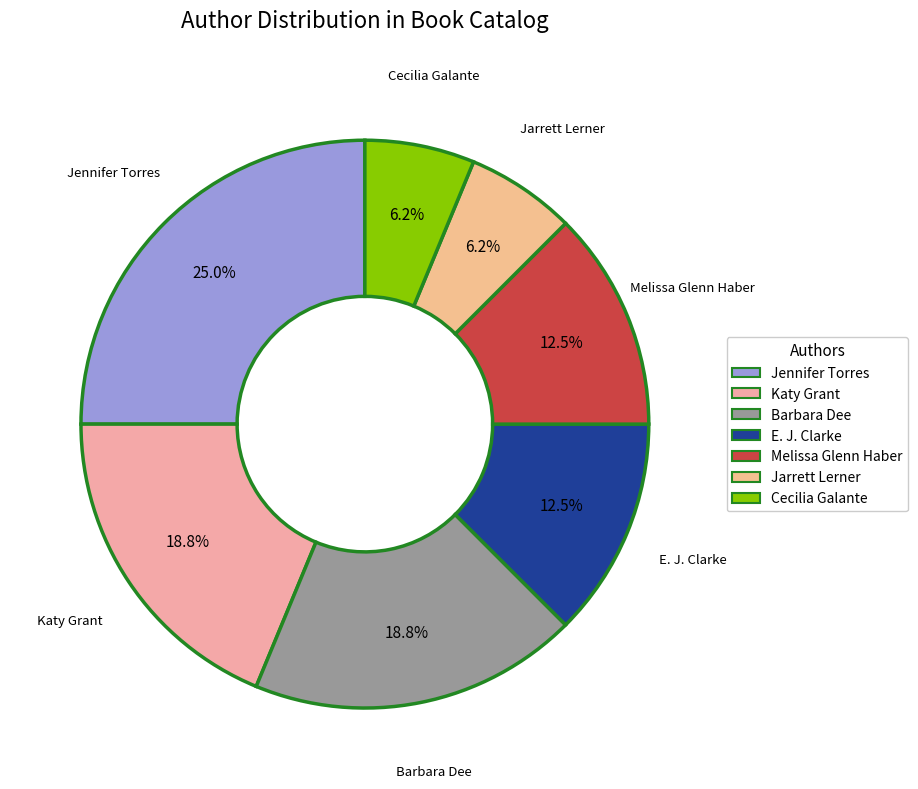

What is the total percentage of Jarrett Lerner and Jennifer Torres?

31.2%